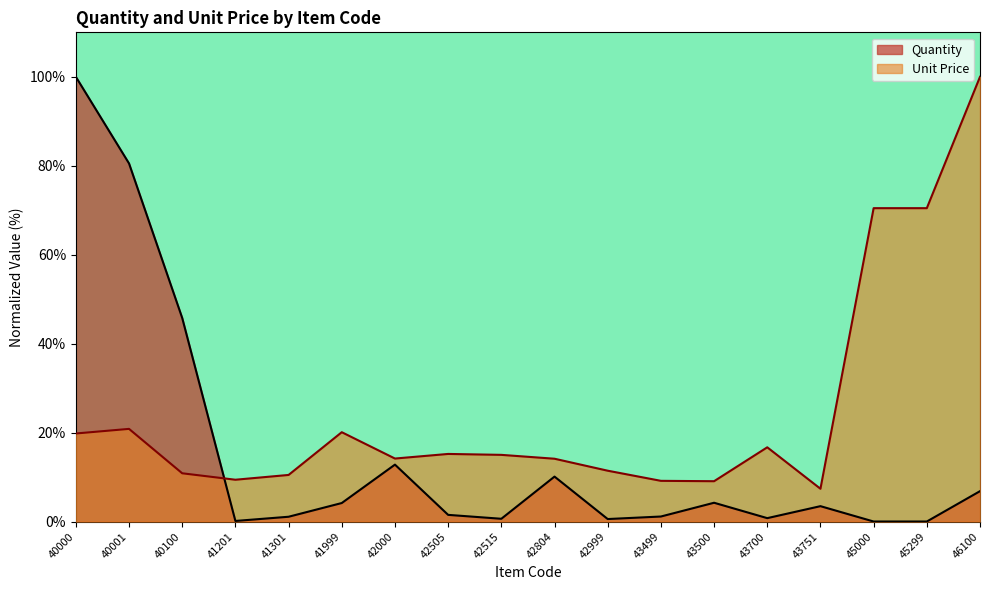

The value of Quantity at 42000 is 5.3. True or false?

False